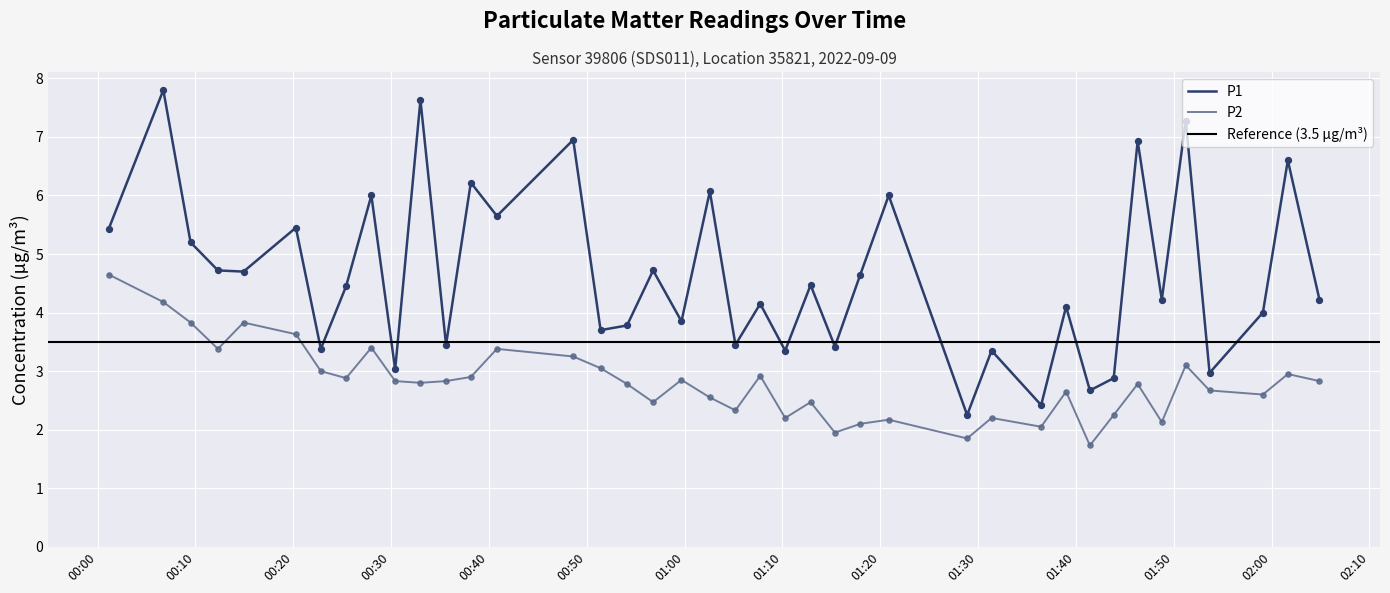

What is the total value across all series at 00:00?

10.1